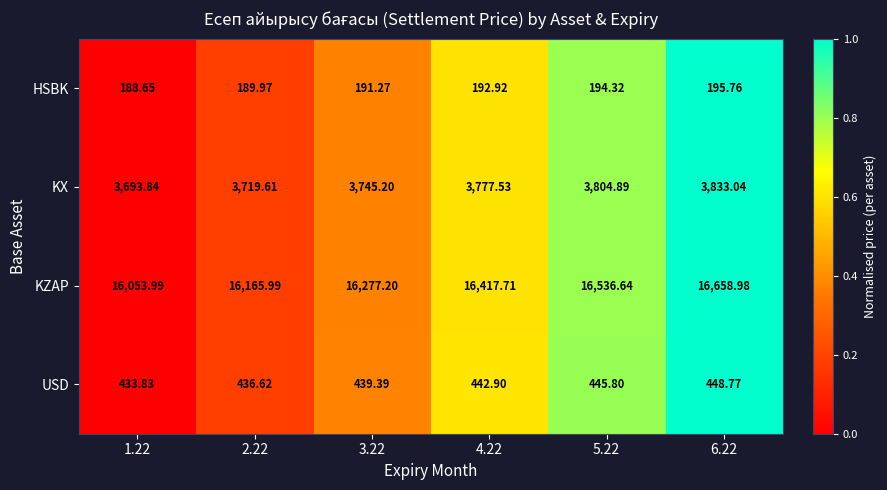

Is the value of USD at 2.22 greater than the value of KZAP at 1.22?

No